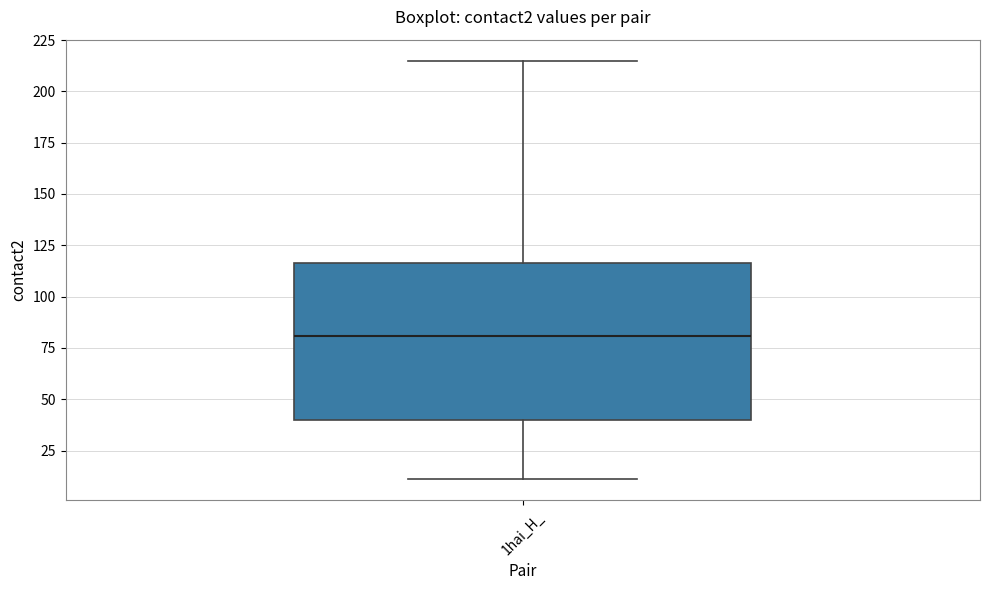

Where is the upper edge of the box for 1hai_H_ on the y-axis? The values are not printed on the chart, so give them approximately, as read against the axis.

115